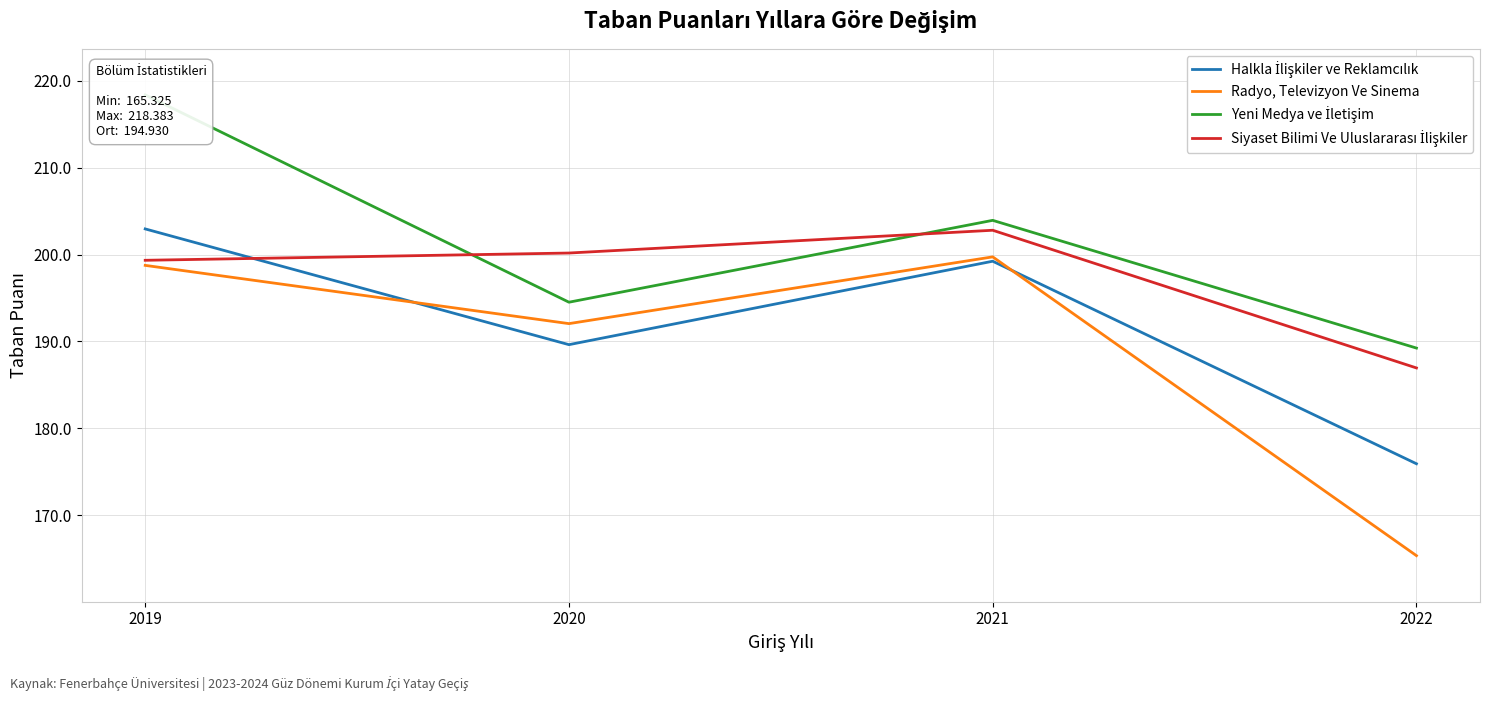

At how many categories does at least one series exceed 213?

1